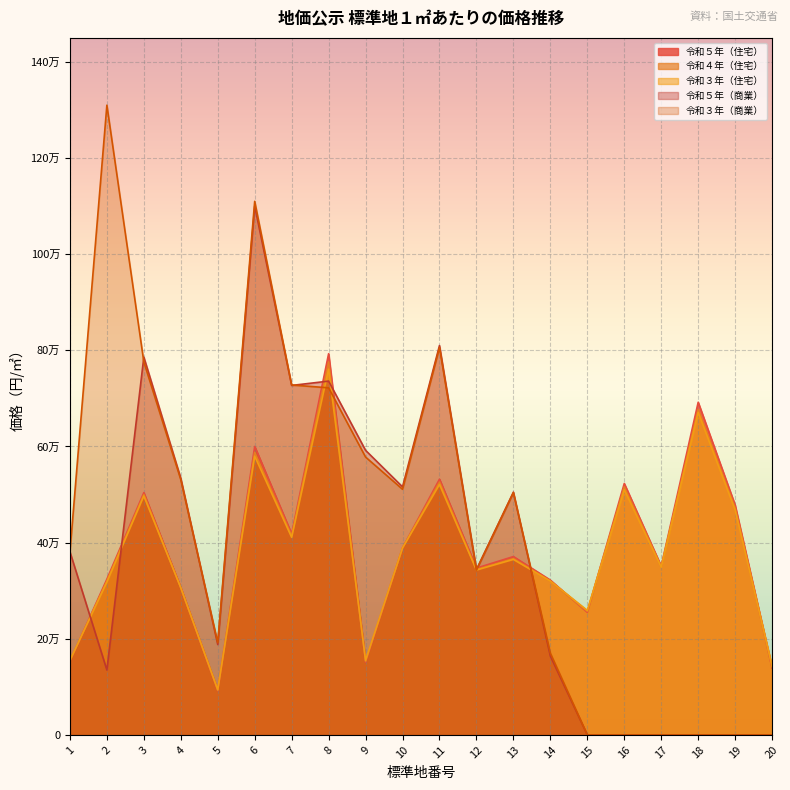

Where is the first local minimum for 令和５年（住宅）?

5